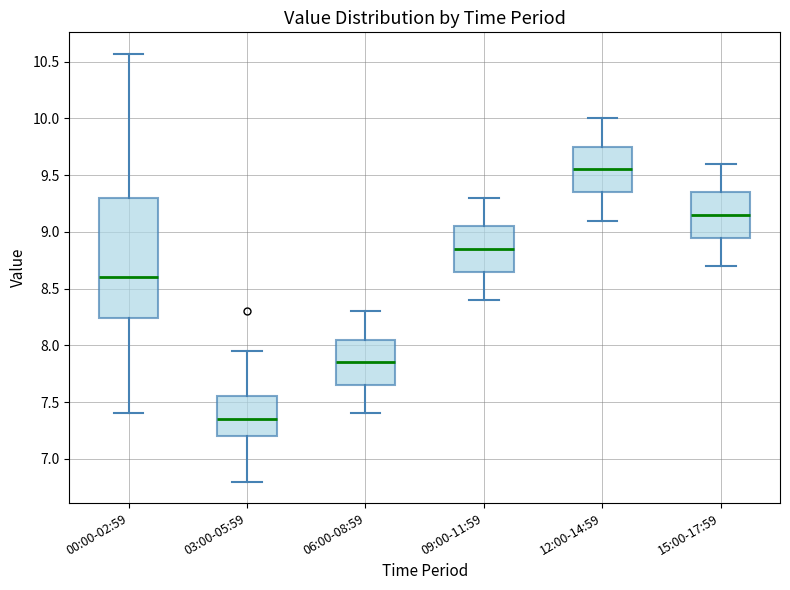

Which box's median line is the lowest?

03:00-05:59